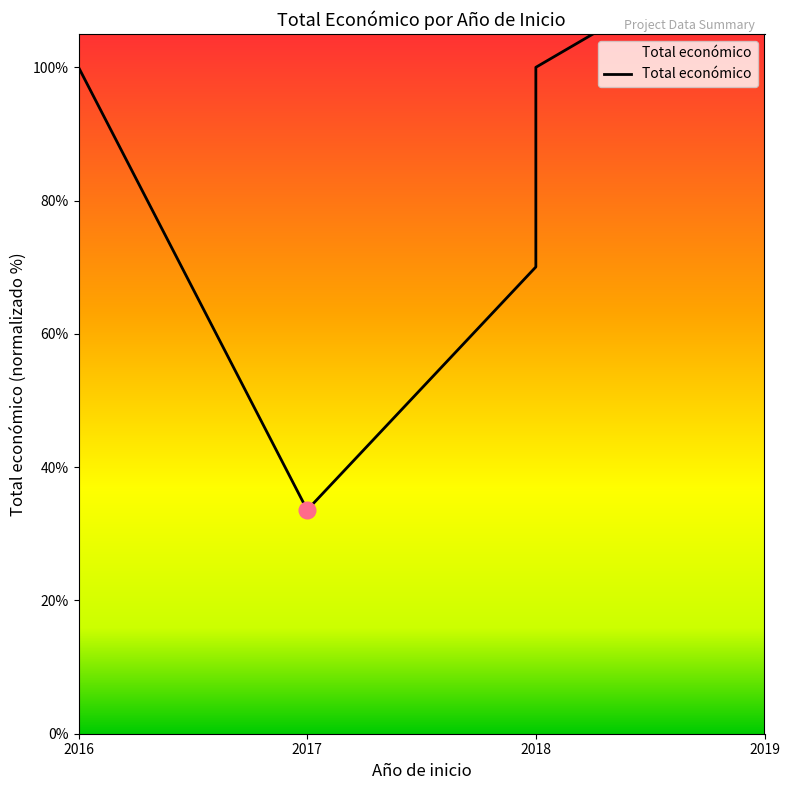

What is the sum of all values?

423.6